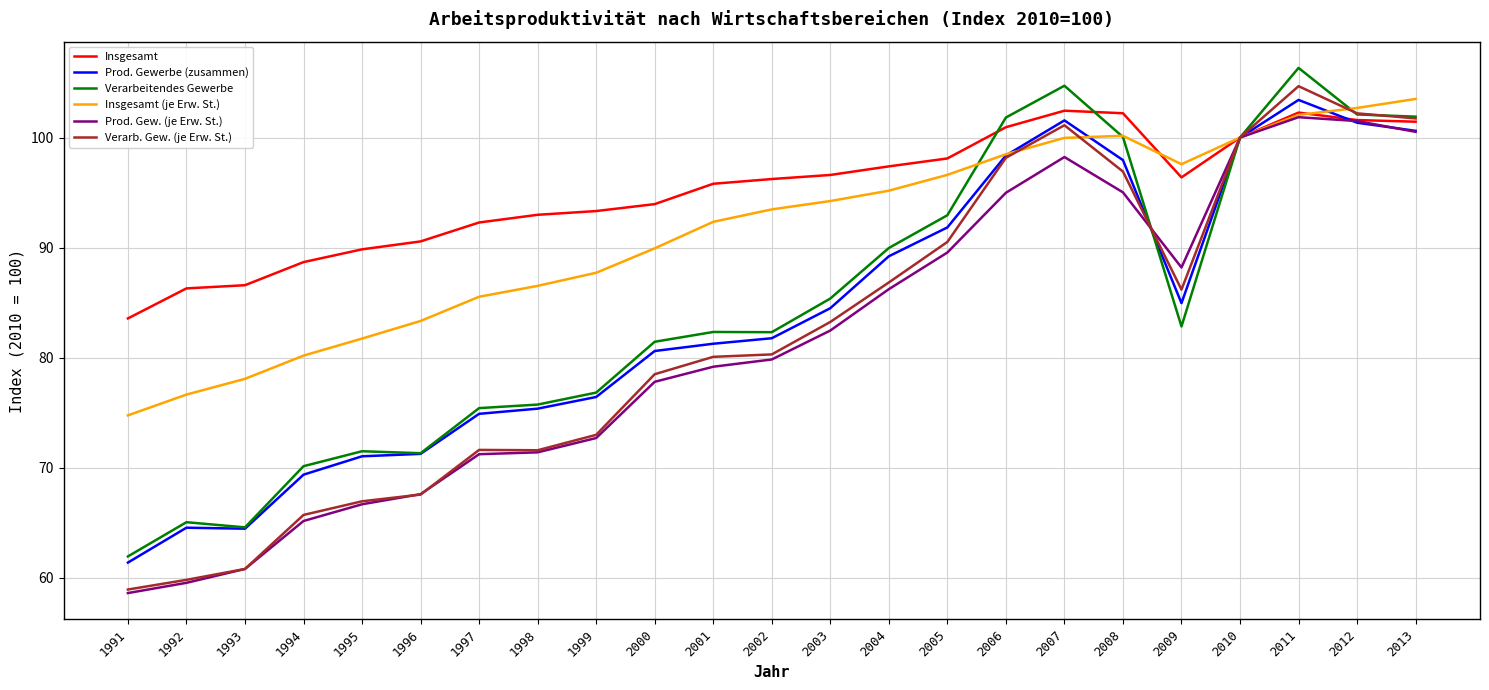

What is the difference between the highest and lowest values at 1997?

21.1